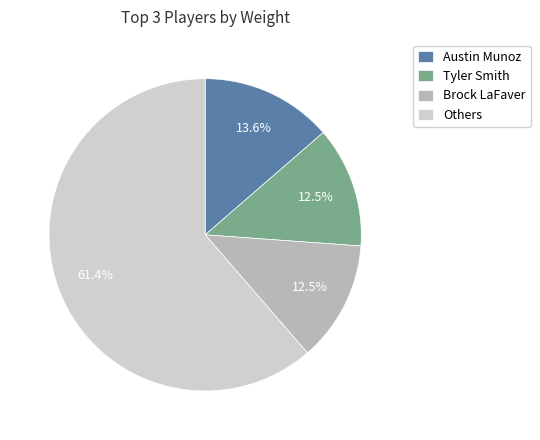

Is there a majority slice in this chart?

Yes